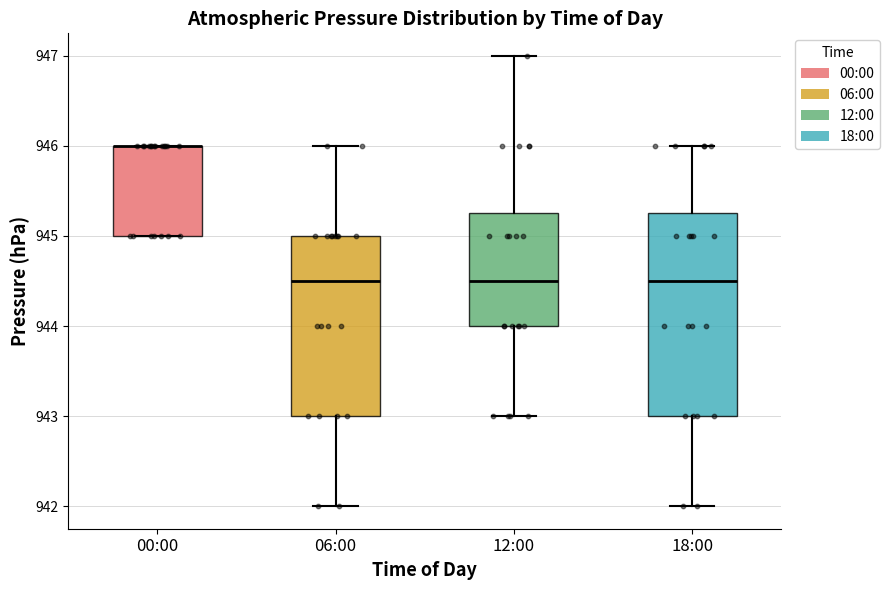

Reading left to right, transcribe this box plot: for each box, give where its median line is, the range the box spans, and where its two whiskers end, as read against the y-axis. The values are not printed on the chart, so give them approximately, as read against the axis.

00:00: median 946.0 (drawn on the box's upper edge), box 945.0 to 946.0, whiskers 945.0 to 946.0
06:00: median 944.5, box 943.0 to 945.0, whiskers 942.0 to 946.0
12:00: median 944.5, box 944.0 to 945.3, whiskers 943.0 to 947.0
18:00: median 944.5, box 943.0 to 945.3, whiskers 942.0 to 946.0